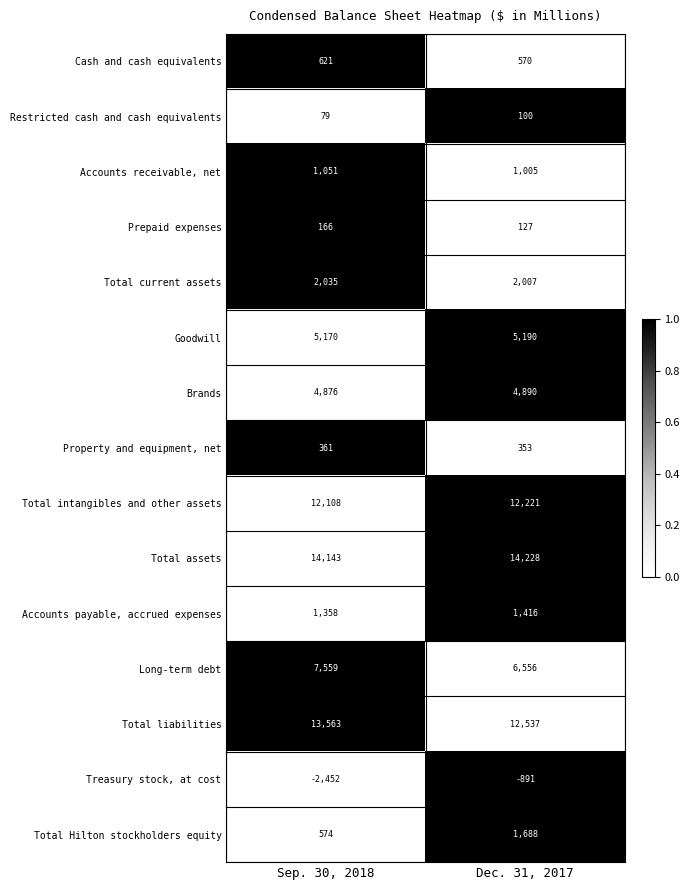

Reading left to right, transcribe all the data shown in this chart.

Cash and cash equivalents: 621	570
Restricted cash and cash equivalents: 79	100
Accounts receivable, net: 1051	1005
Prepaid expenses: 166	127
Total current assets: 2035	2007
Goodwill: 5170	5190
Brands: 4876	4890
Property and equipment, net: 361	353
Total intangibles and other assets: 12108	12221
Total assets: 14143	14228
Accounts payable, accrued expenses: 1358	1416
Long-term debt: 7559	6556
Total liabilities: 13563	12537
Treasury stock, at cost: -2452	-891
Total Hilton stockholders equity: 574	1688